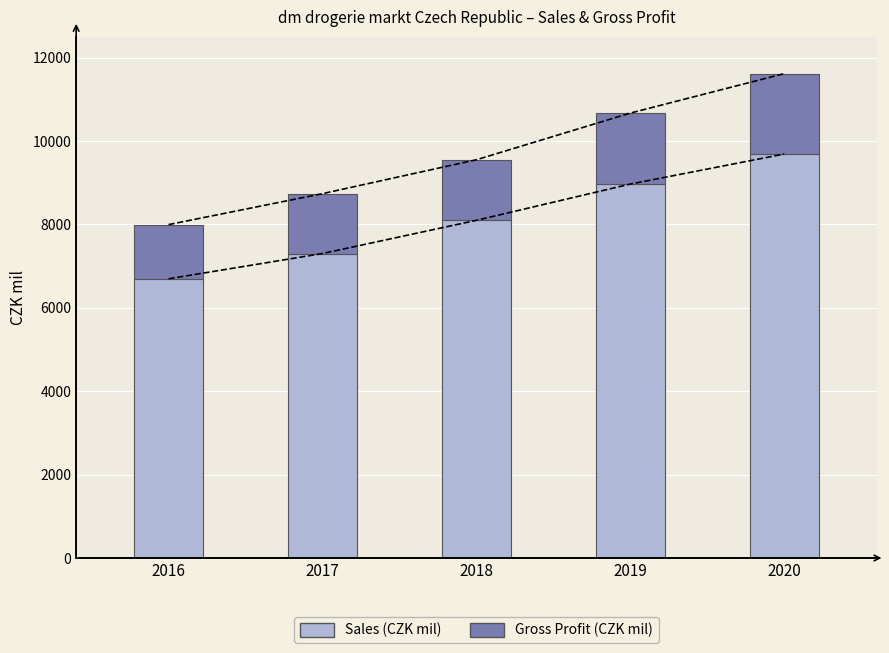

What is the difference between the maximum and minimum values in the Gross Profit series?

629.5